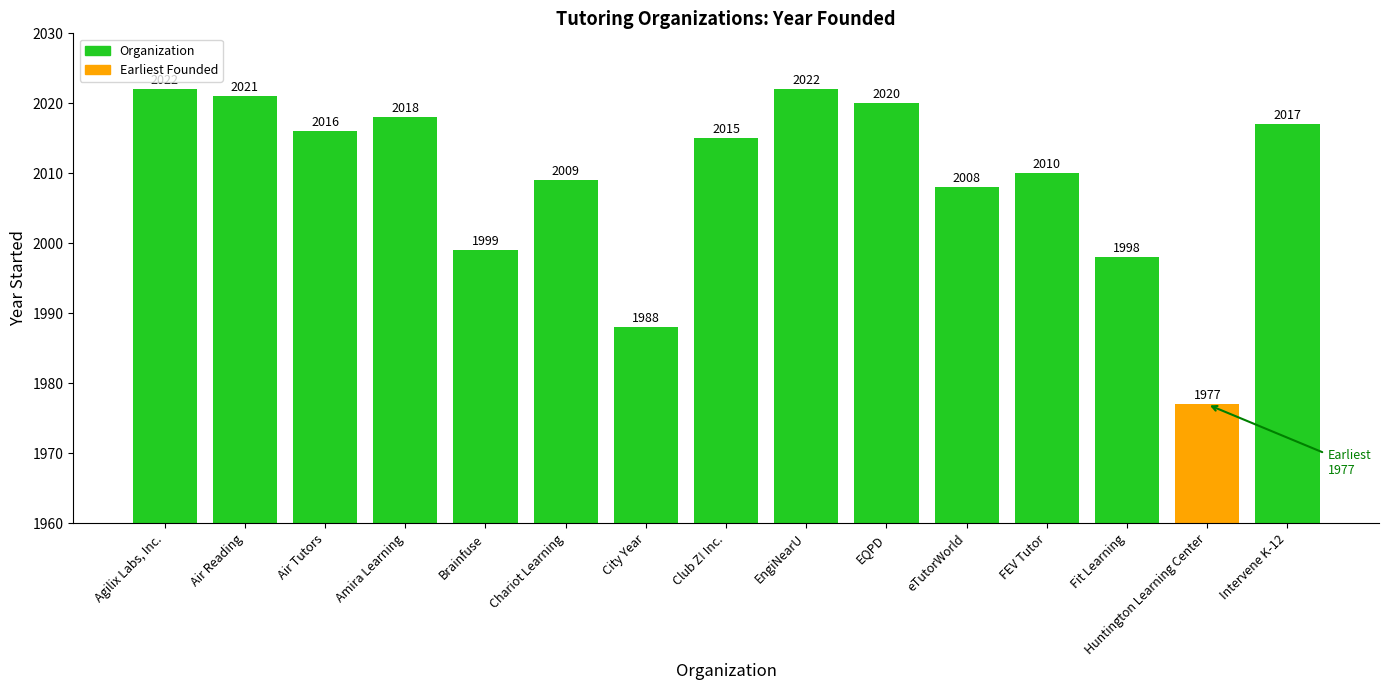

What is the label of the 15th bar from the left?

Intervene K-12